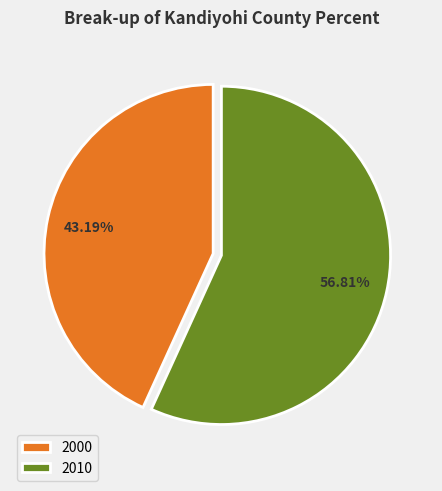

How many segments does this pie chart have?

2